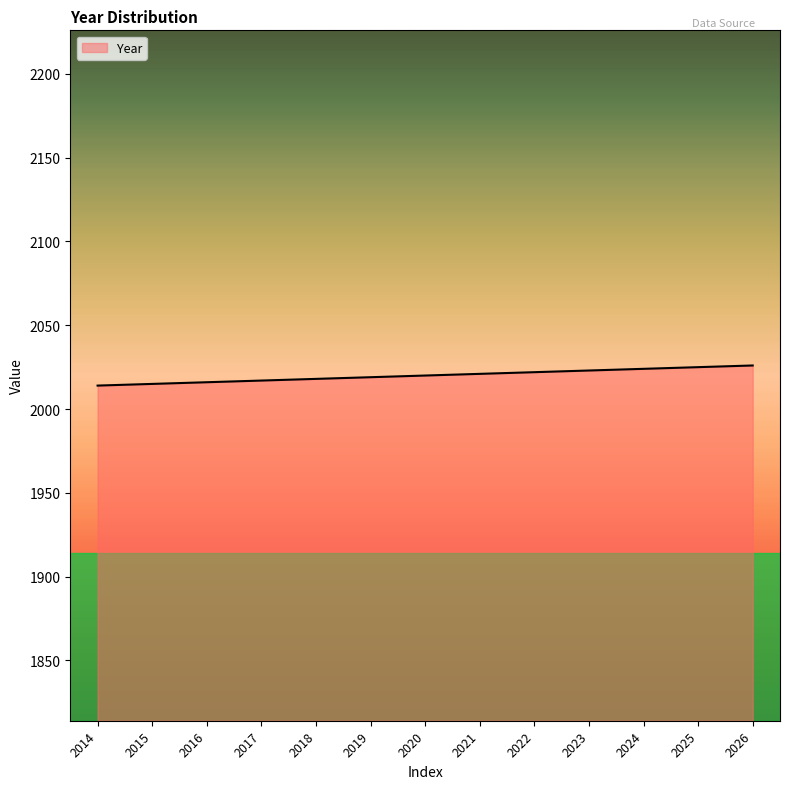

The chart shows a value of 2020 at 2020. True or false?

True